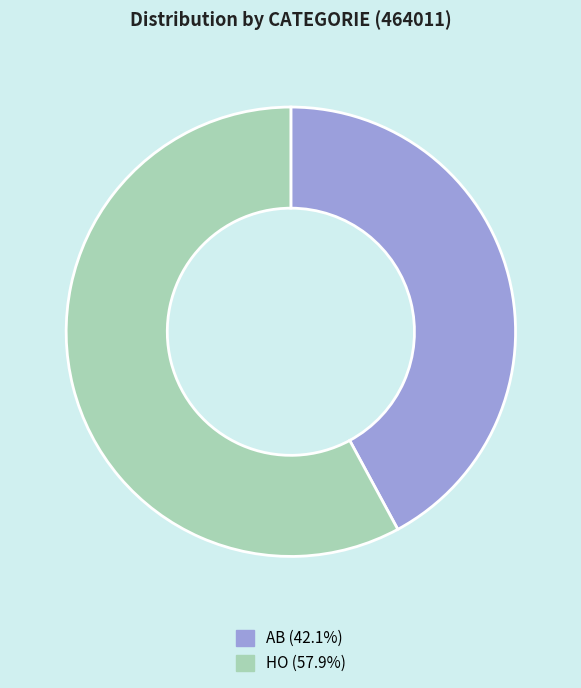

Is the sum of HO and AB greater than half?

Yes